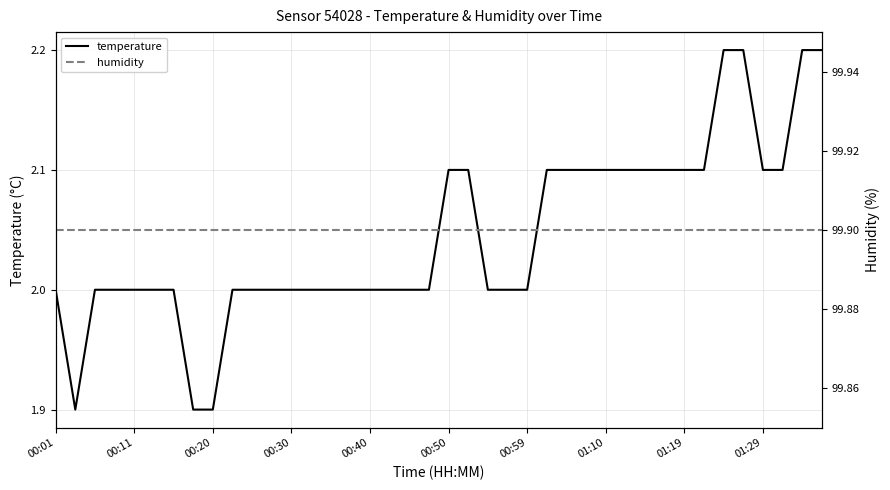

Is it true that temperature equals 2.0 at 00:11?

True